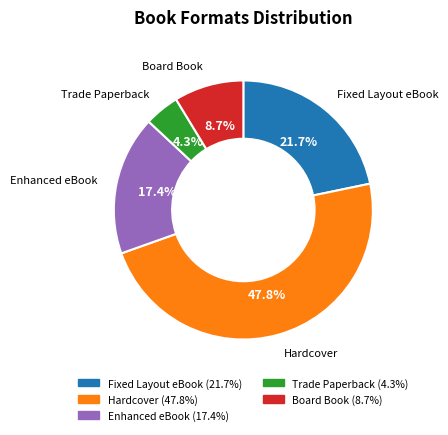

Is there a majority slice in this chart?

No